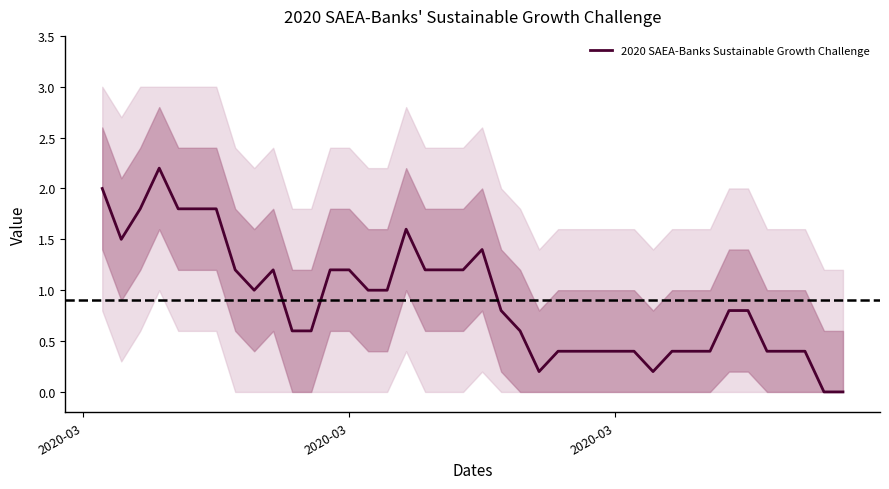

What is the value of the 4th point from the left?

2.2